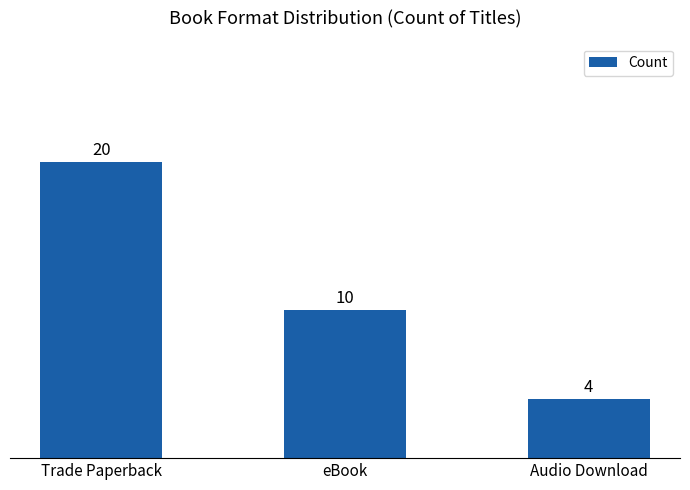

Which label corresponds to the smallest value in the chart?

Audio Download